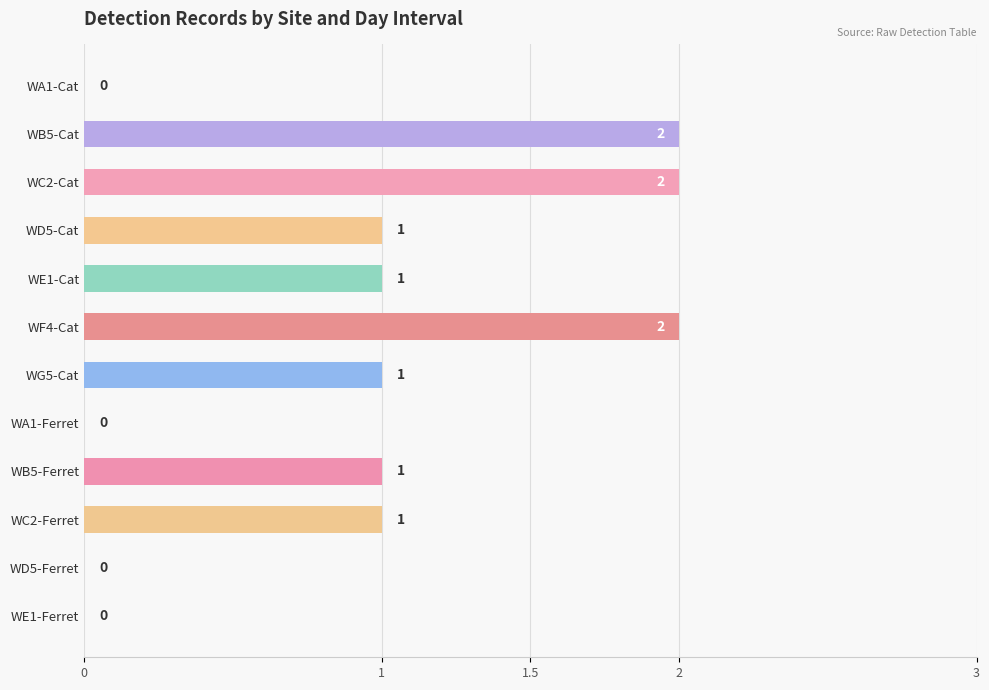

The chart shows a value of 1 at WD5-Ferret. True or false?

False